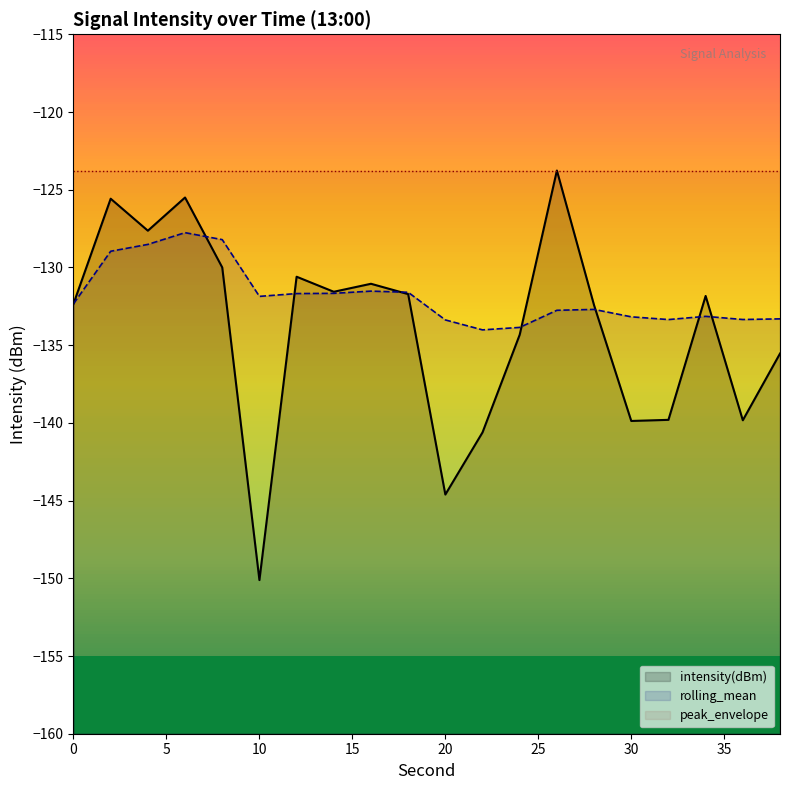

Is the value of intensity(dBm) at 14 greater than the value of rolling_mean at 0?

Yes